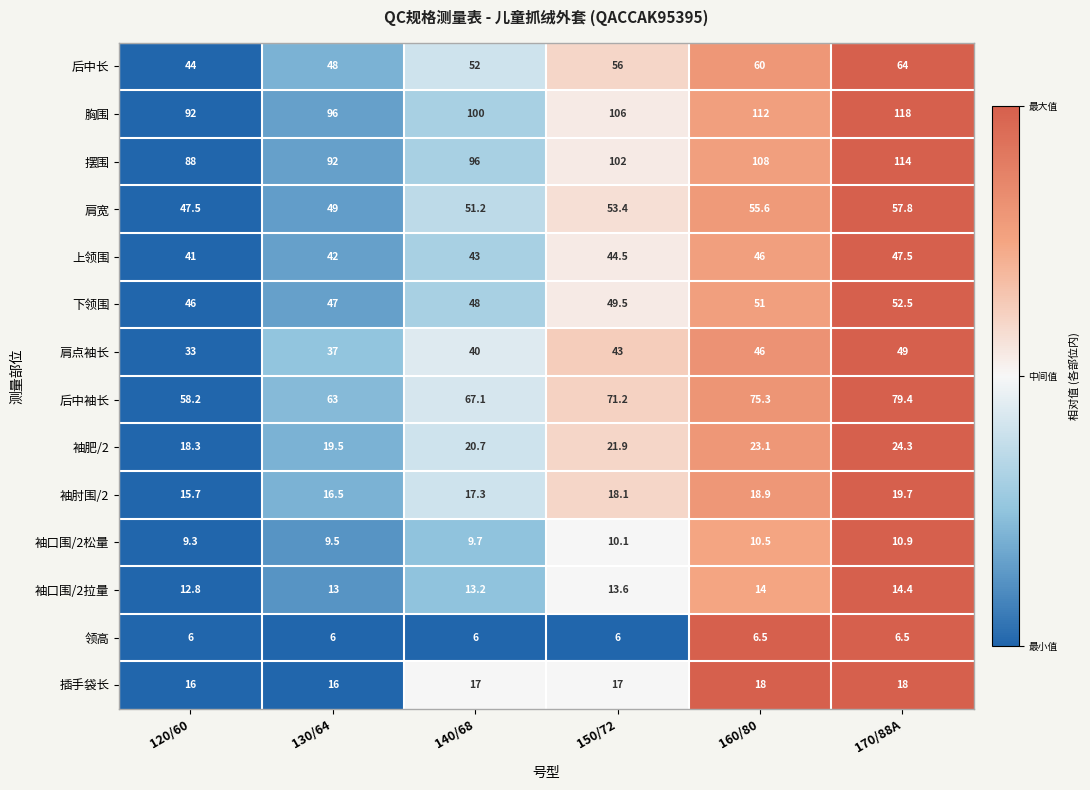

What is the sum of all 袖口围/2松量 values?

60.0